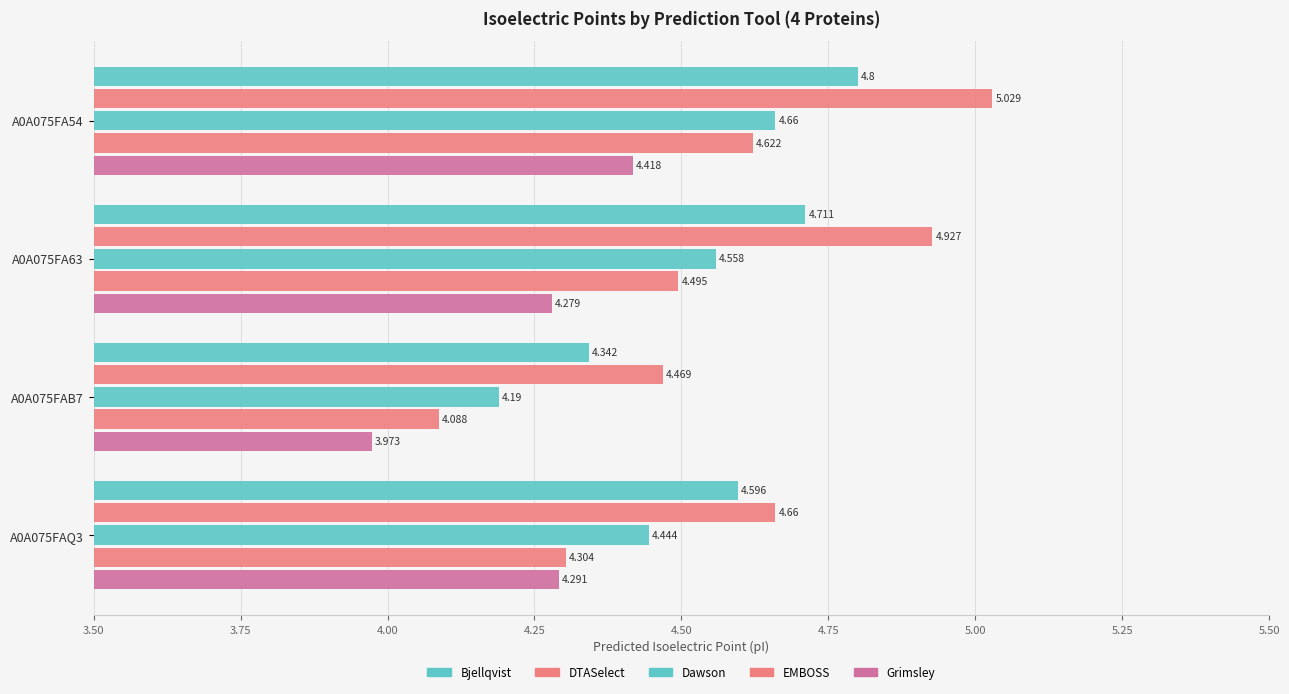

What is the minimum value shown in the chart?

4.0